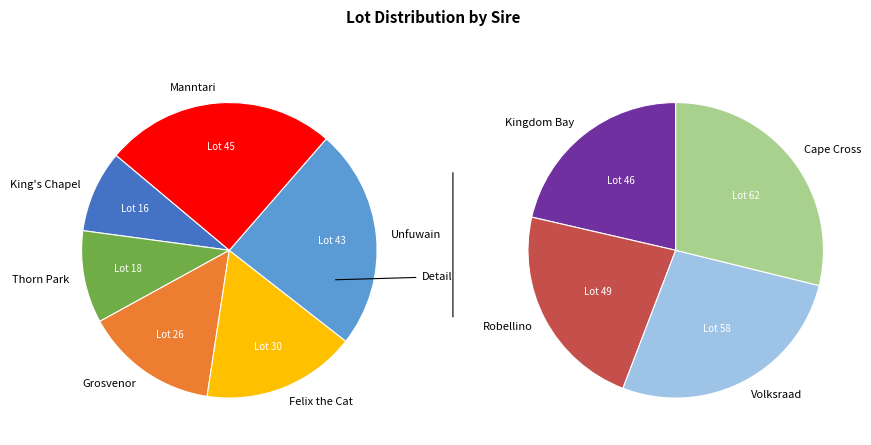

How many segments does this pie chart have?

10